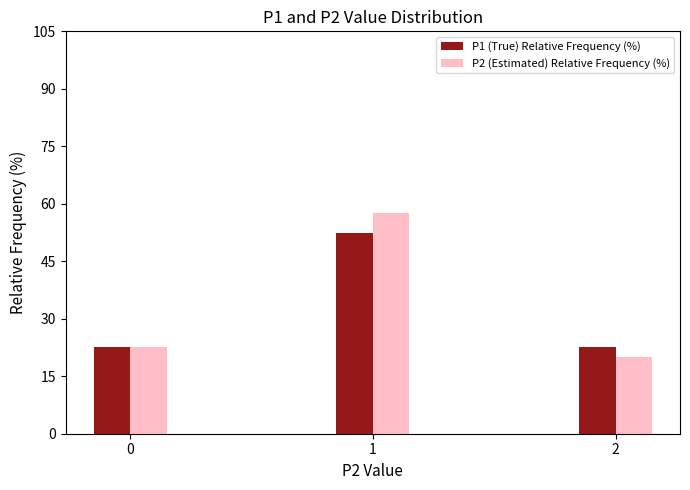

What is the difference between the highest and lowest values at 2?

2.5